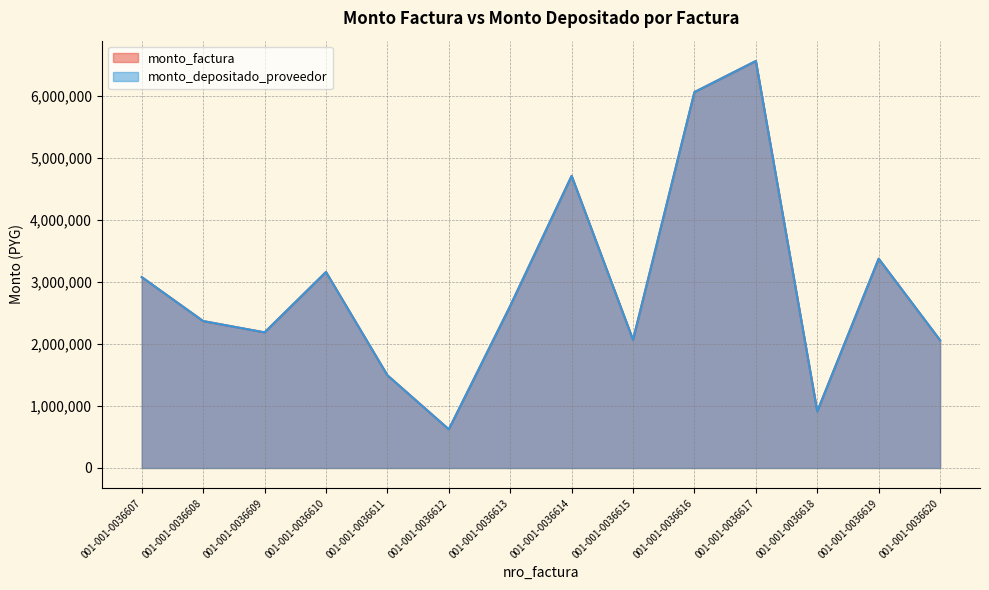

At which category is the sum across all series the highest?

001-001-0036617